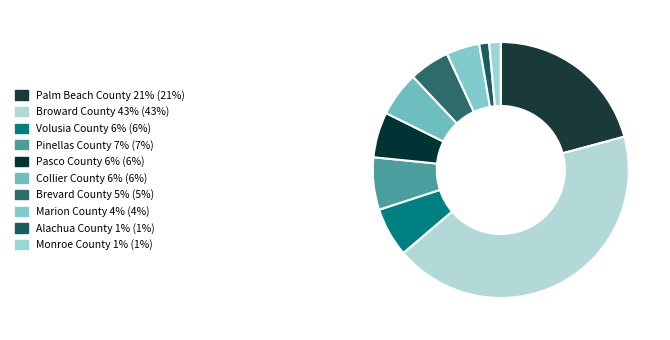

How many segments does this pie chart have?

10